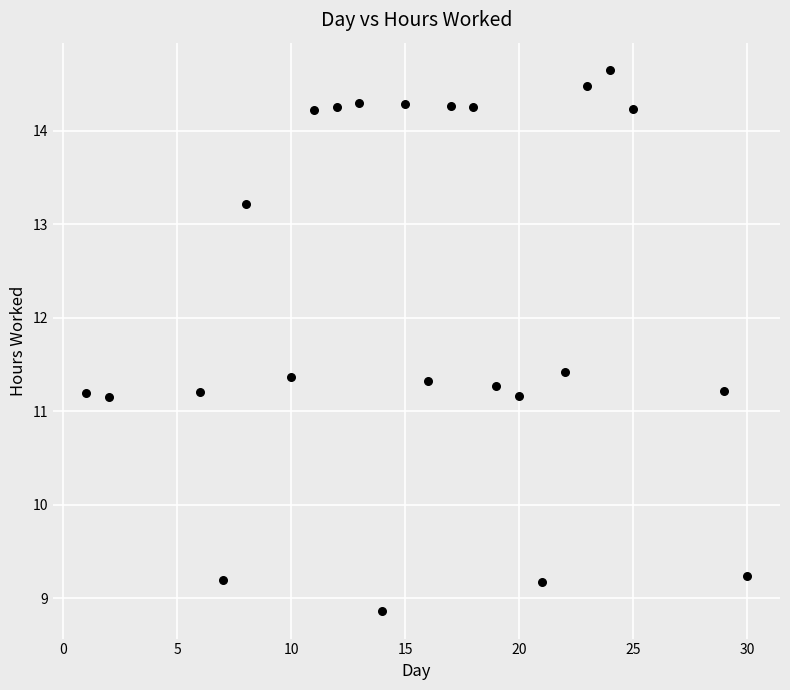

What is the range of Y values (max minus min)?

5.8